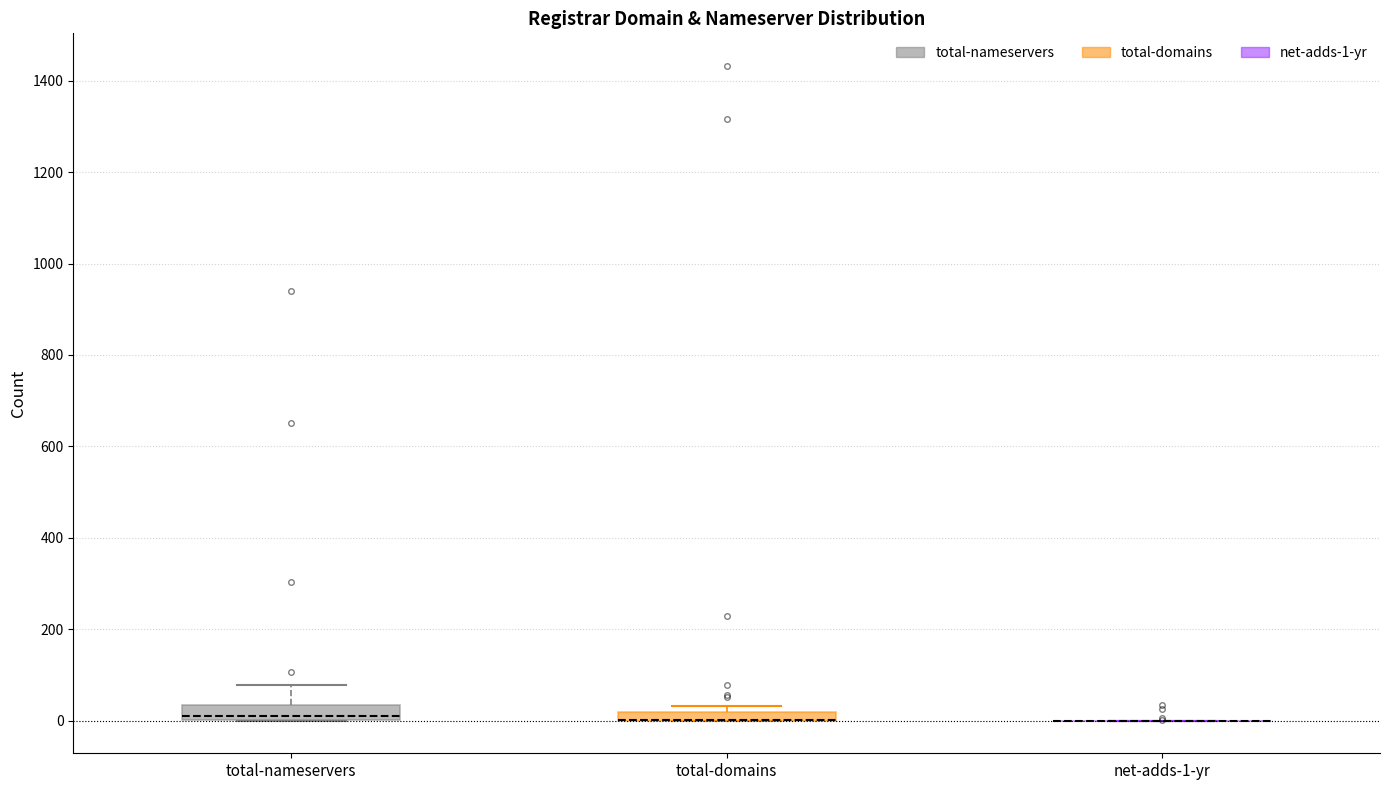

Where is the lower edge of the box for total-nameservers on the y-axis? The values are not printed on the chart, so give them approximately, as read against the axis.

0